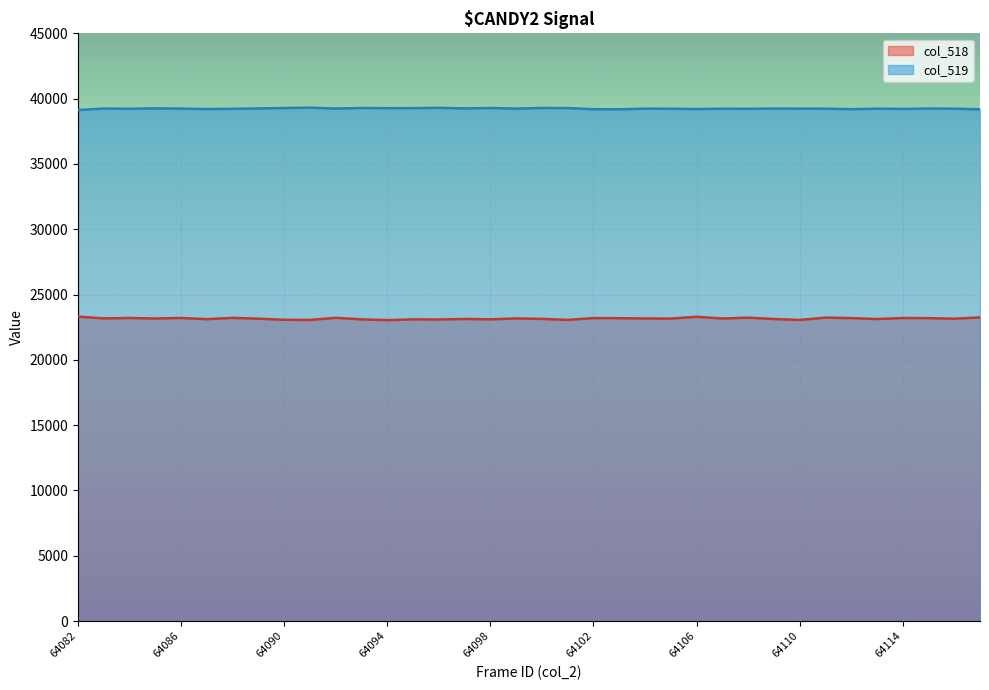

At 64098, list the series in order from smallest to largest.

col_518, col_519